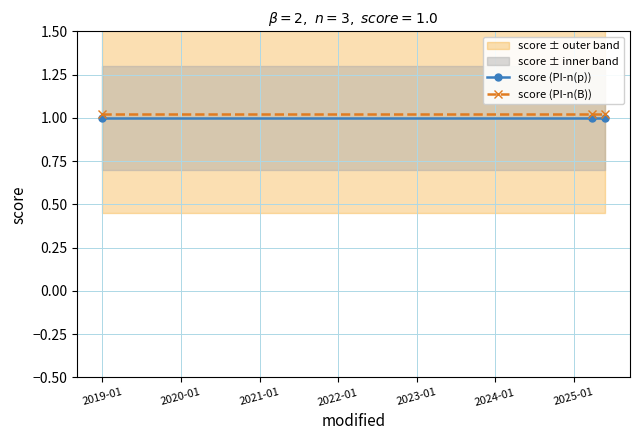

At how many categories does at least one series exceed 1?

3